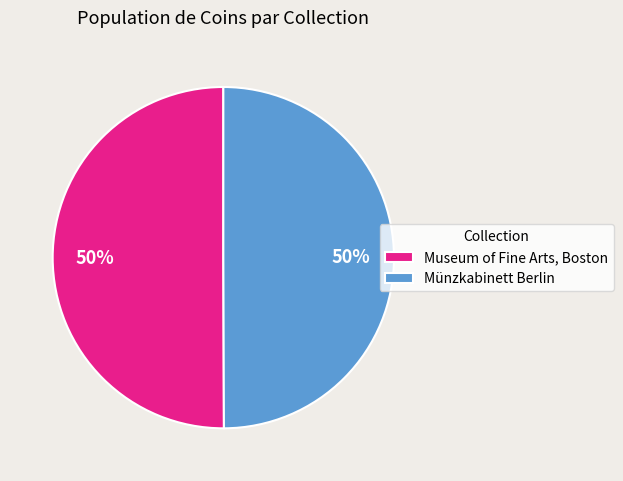

Is it true that Museum of Fine Arts, Boston is 55% of the pie?

False